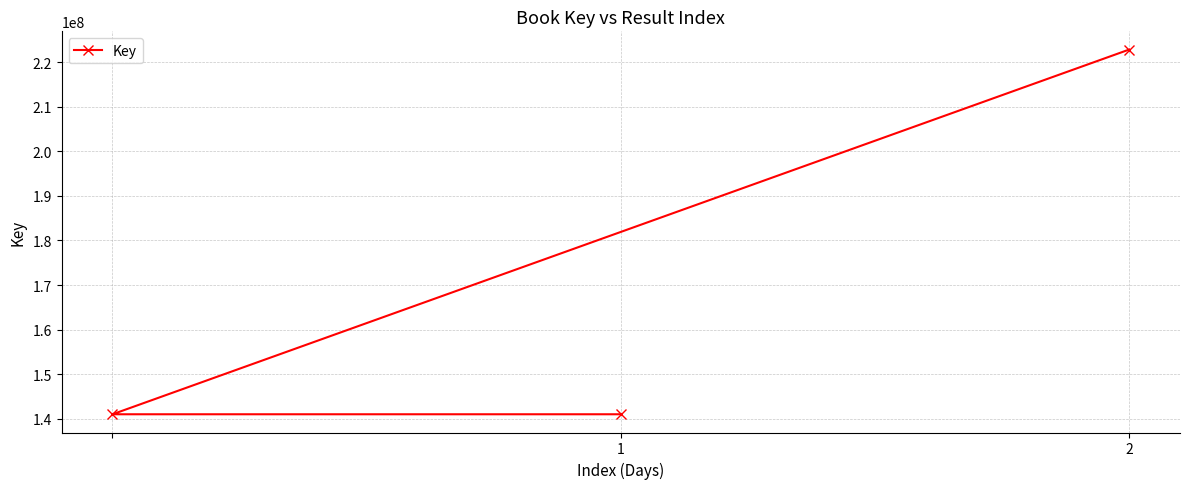

Is it true that the value at 2 is 222793237?

True